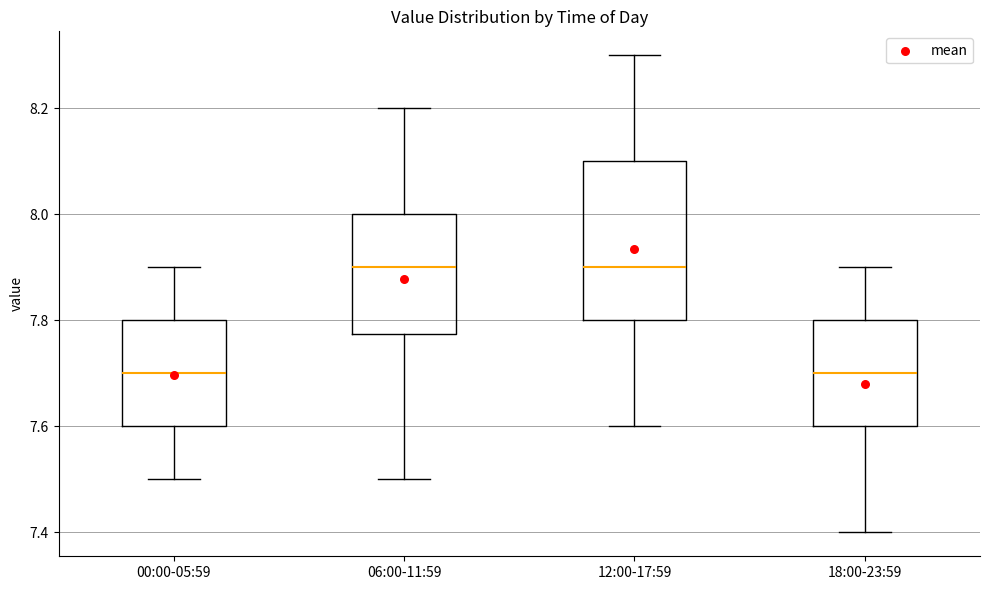

Reading left to right, read every box against the y-axis: the position of its median line, the range the box covers, and the ends of its whiskers. The values are not printed on the chart, so give them approximately, as read against the axis.

00:00-05:59: median 7.70, box 7.60 to 7.80, whiskers 7.50 to 7.90
06:00-11:59: median 7.90, box 7.78 to 8.00, whiskers 7.50 to 8.20
12:00-17:59: median 7.90, box 7.80 to 8.10, whiskers 7.60 to 8.30
18:00-23:59: median 7.70, box 7.60 to 7.80, whiskers 7.40 to 7.90